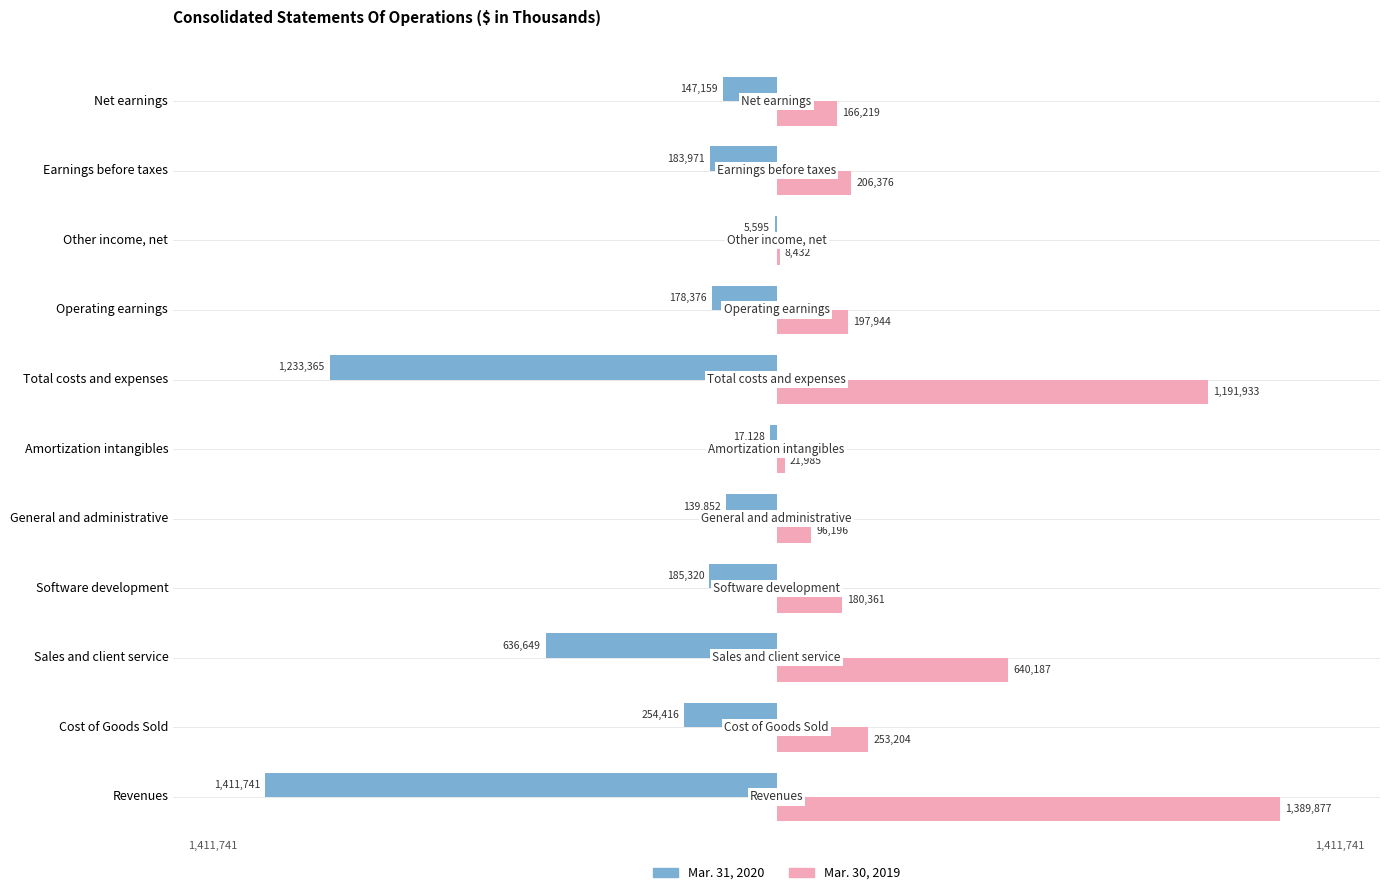

What is the sum of all Mar. 30, 2019 values?

4352714